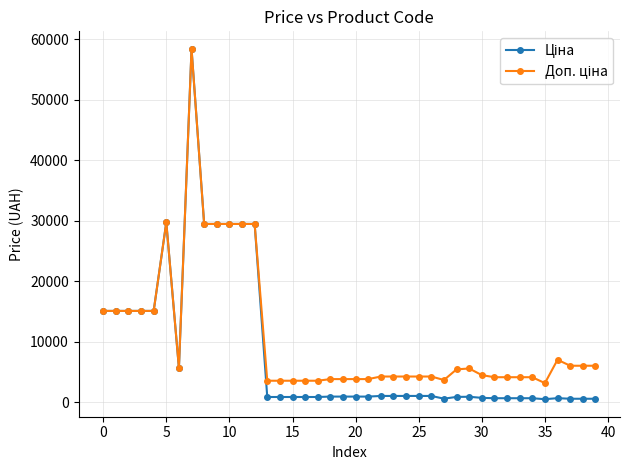

At how many categories does at least one series exceed 10311?

12